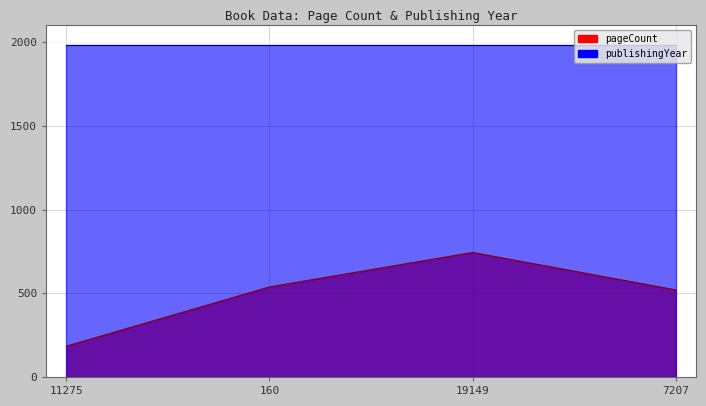

What value does the pageCount series have at 7207, to the nearest 10?

520